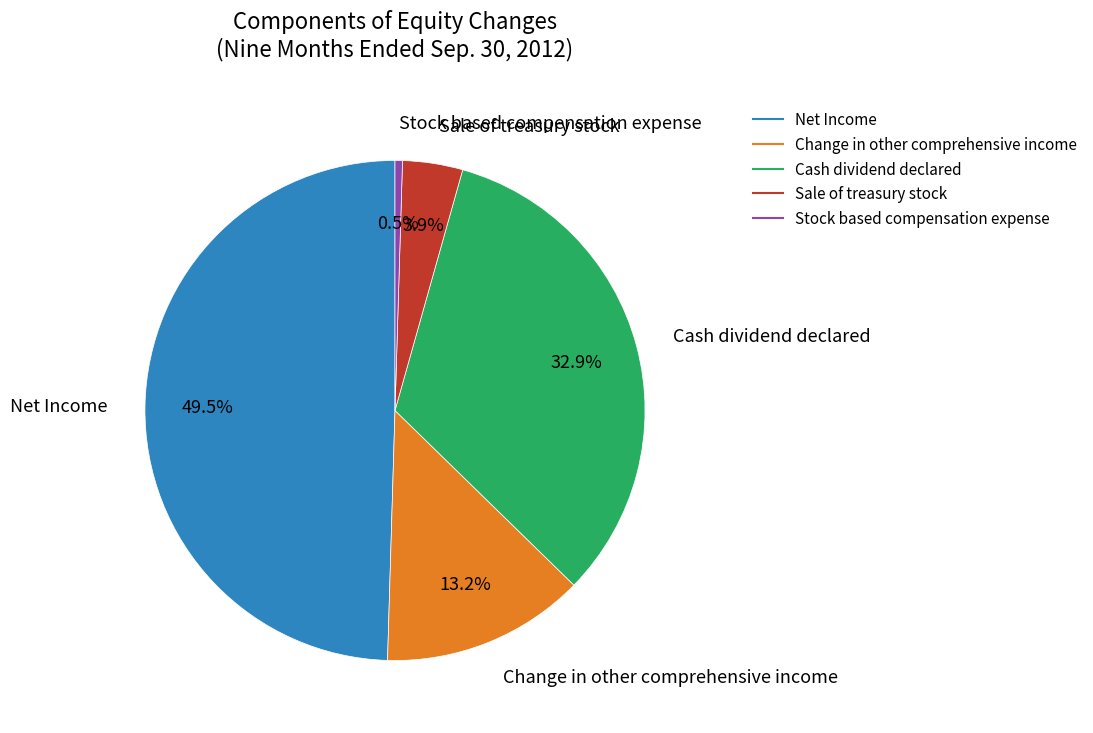

Between Change in other comprehensive income and Cash dividend declared, which is larger?

Cash dividend declared